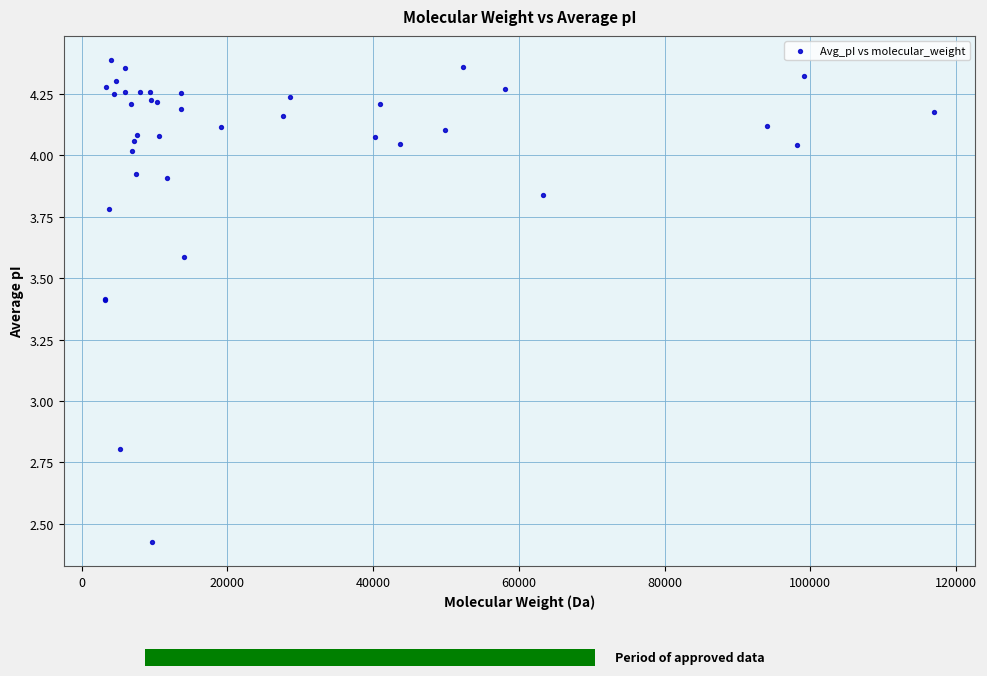

What Y value in the scatter plot is closest to 3?

2.8